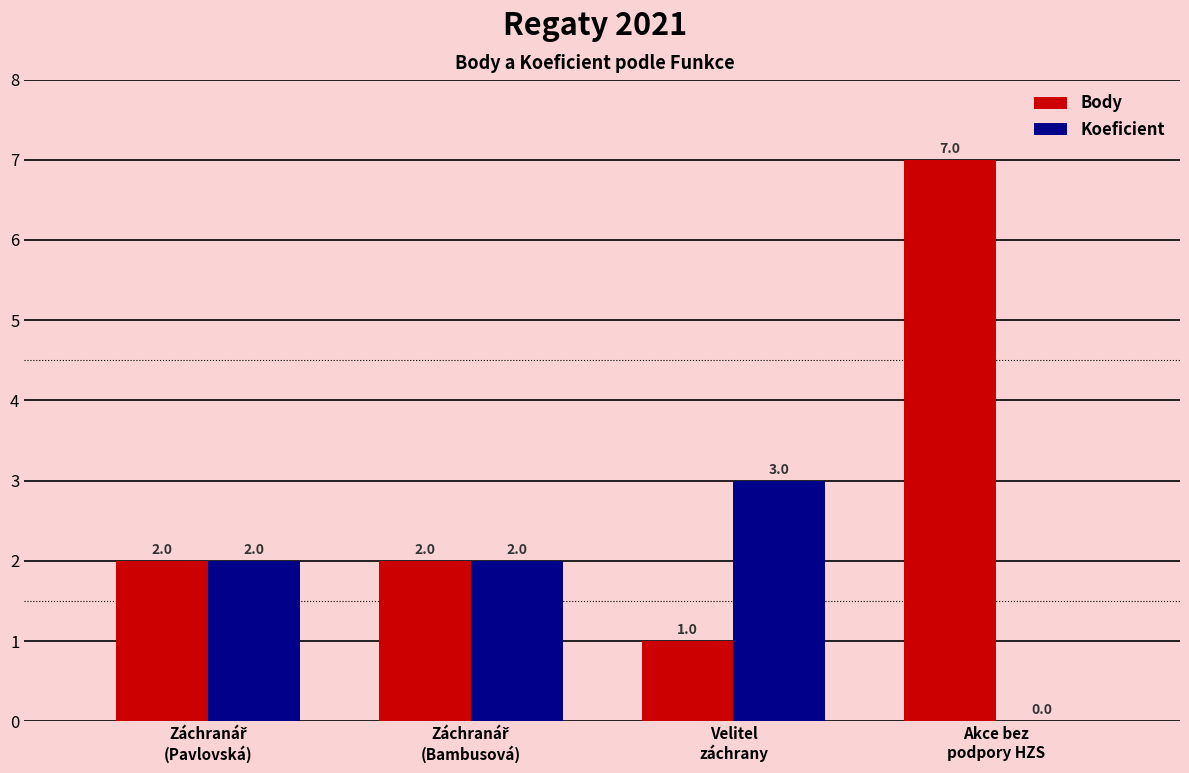

True or false: Body has a value of 10 at Akce bez
podpory HZS.

False